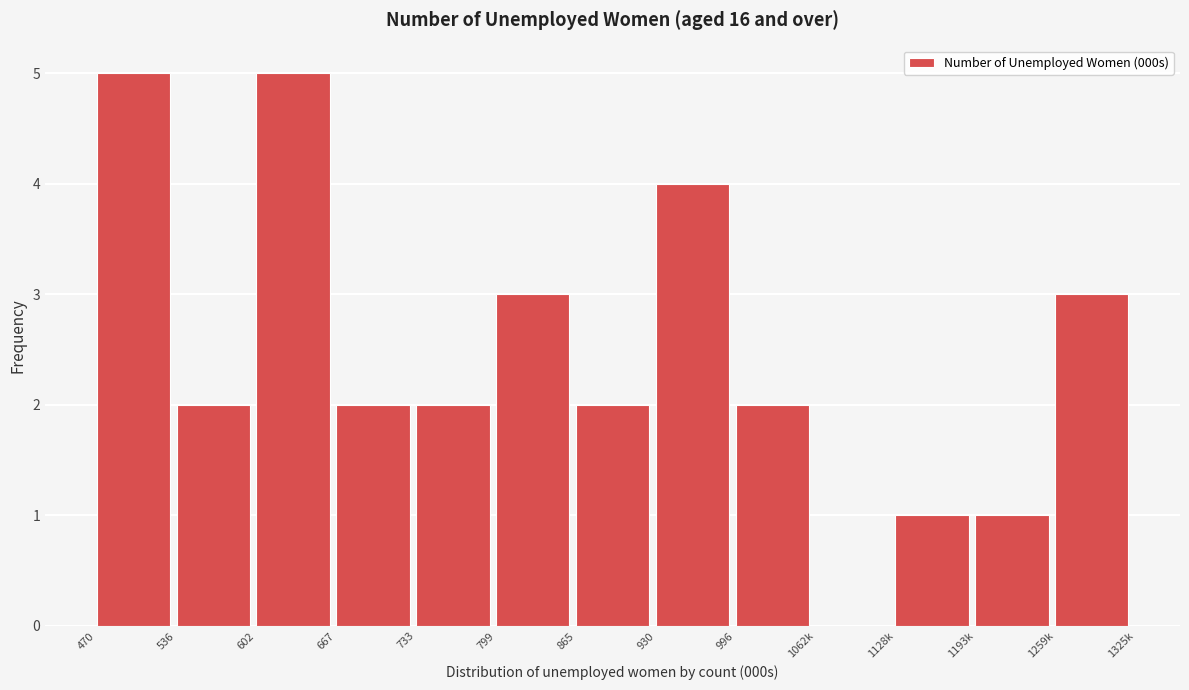

Reading left to right, what are all the values shown in this chart?

470=5	536=2	602=5	667=2	733=2	799=3	865=2	930=4	996=2	1062k=0	1128k=1	1193k=1	1259k=3